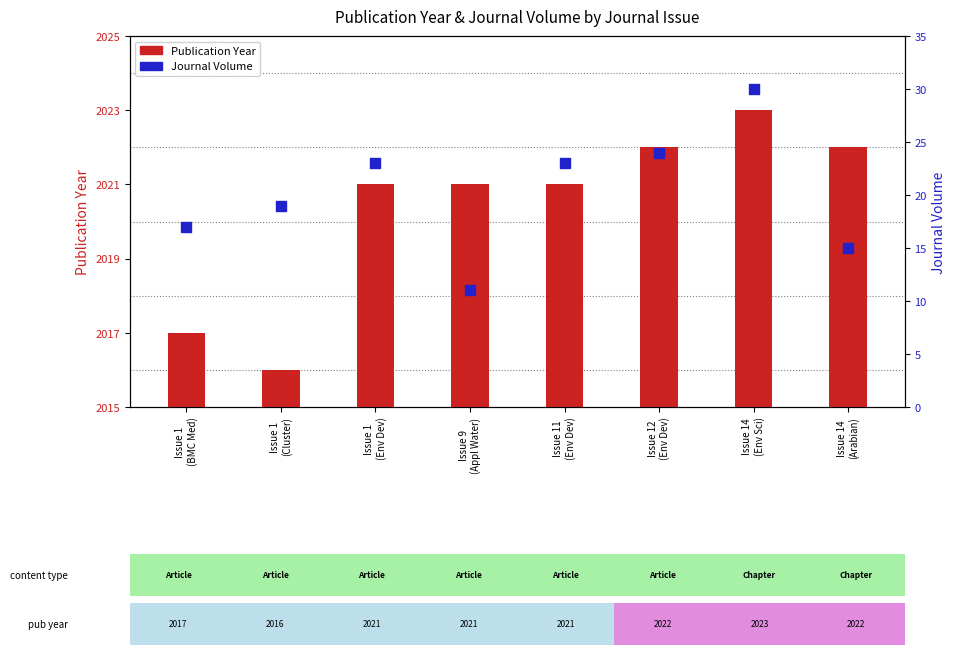

At which category is the sum across all series the highest?

Issue 14
(Env Sci)